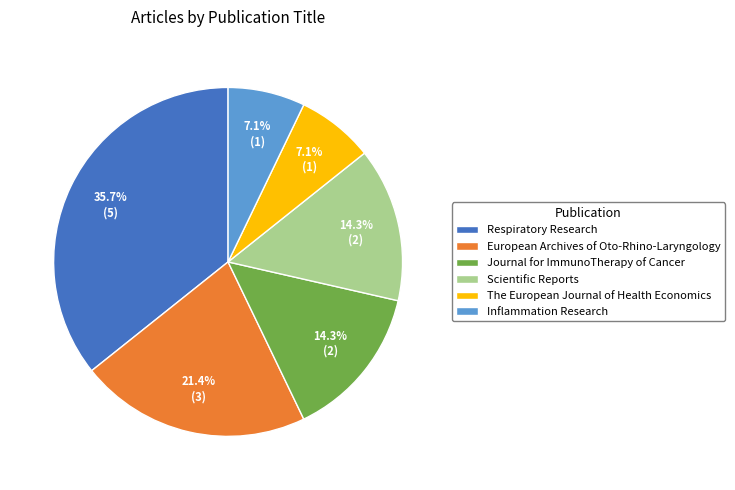

Does The European Journal of Health Economics account for over 50% of the chart?

No